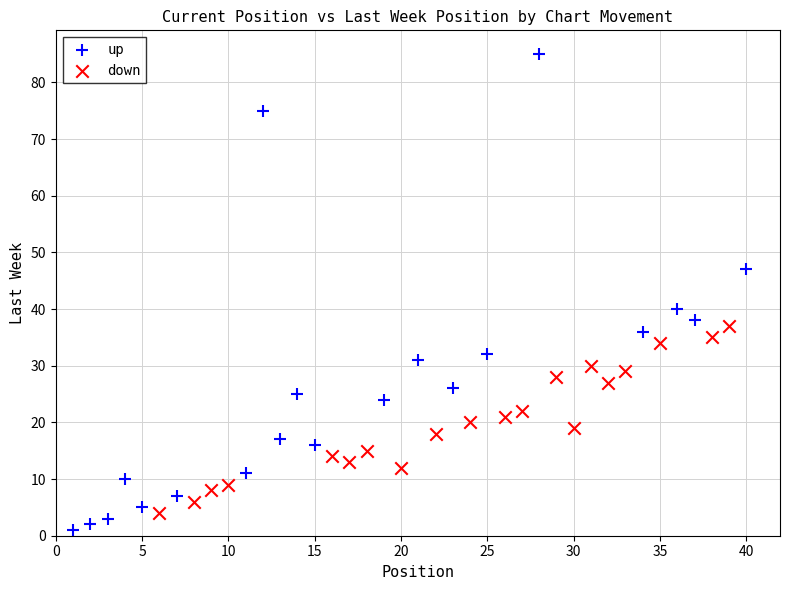

Which series reaches the maximum Y coordinate?

up